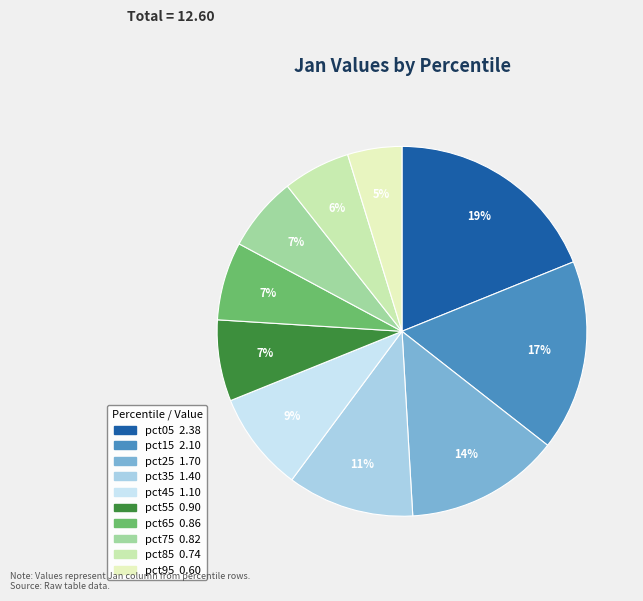

Is there any slice that represents more than half of the pie?

No